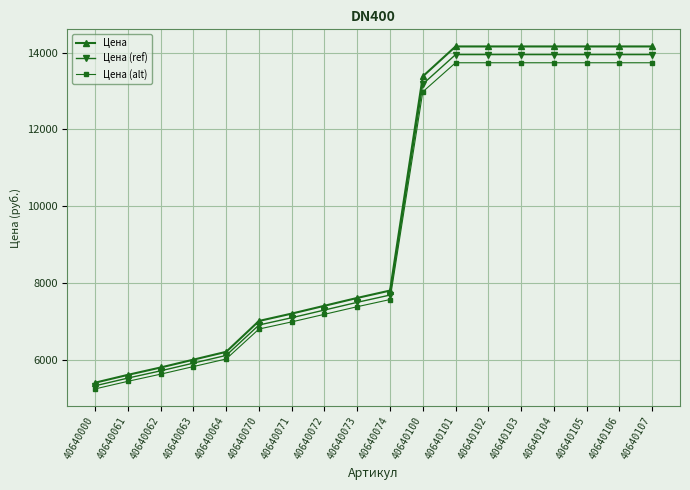

At 40640072, list the series in order from largest to smallest.

Цена, Цена (ref), Цена (alt)